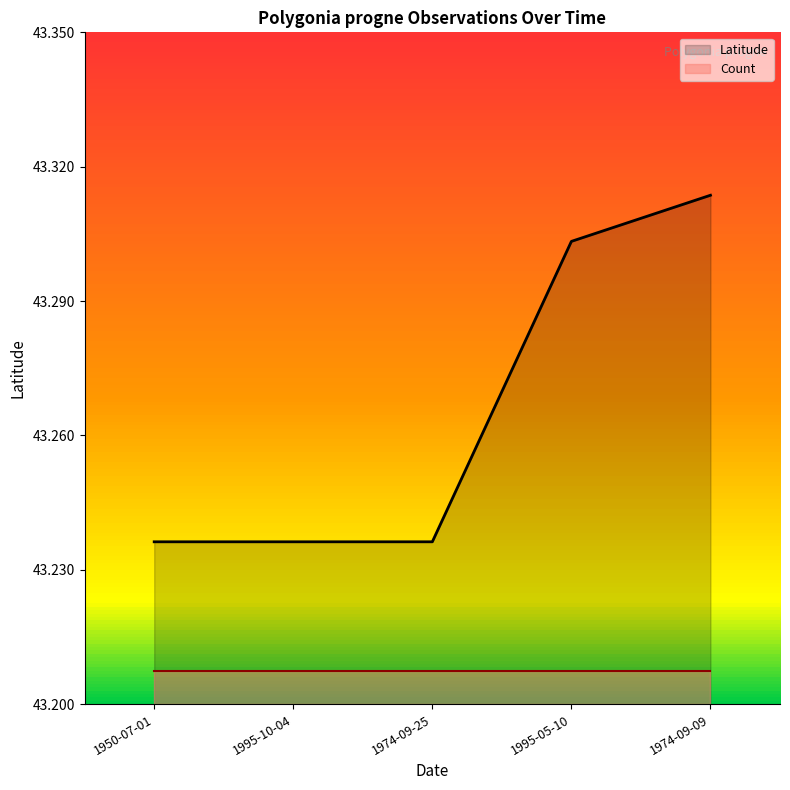

True or false: there are more than 1 points higher than both neighbors.

False